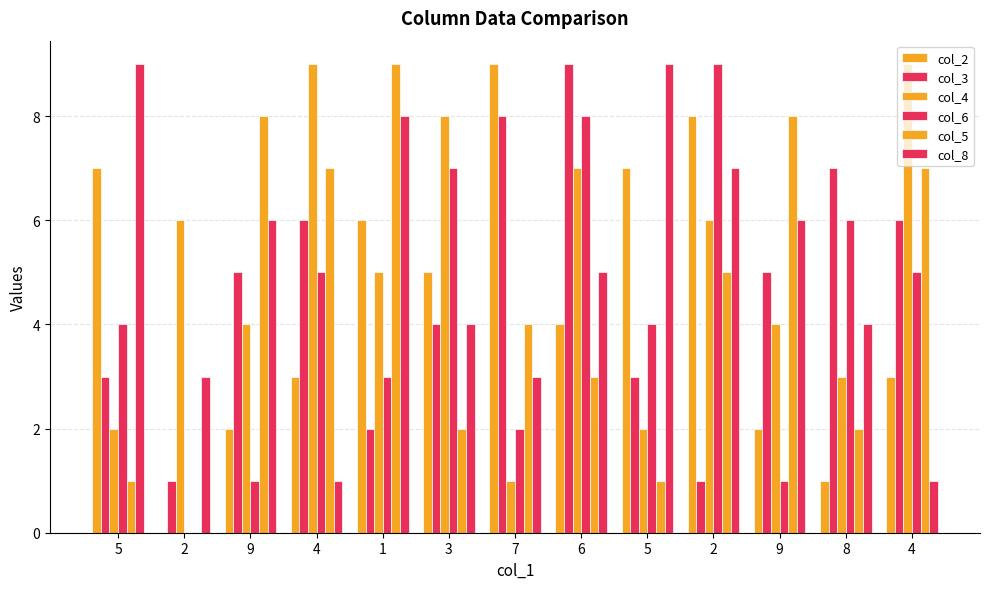

What is the sum of the col_8 values at 1 and 4?

9